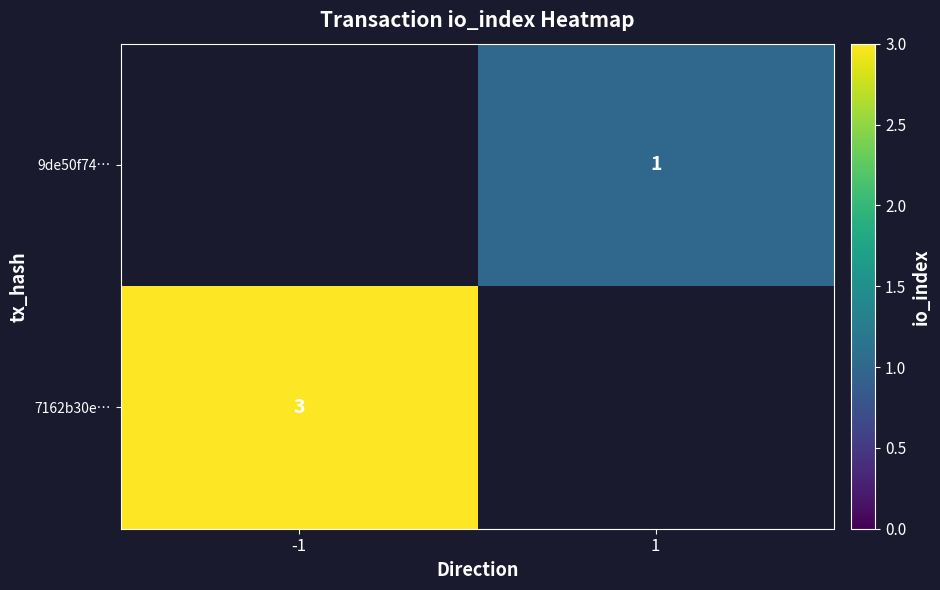

The value of 7162b30e… at -1 is 1. True or false?

False